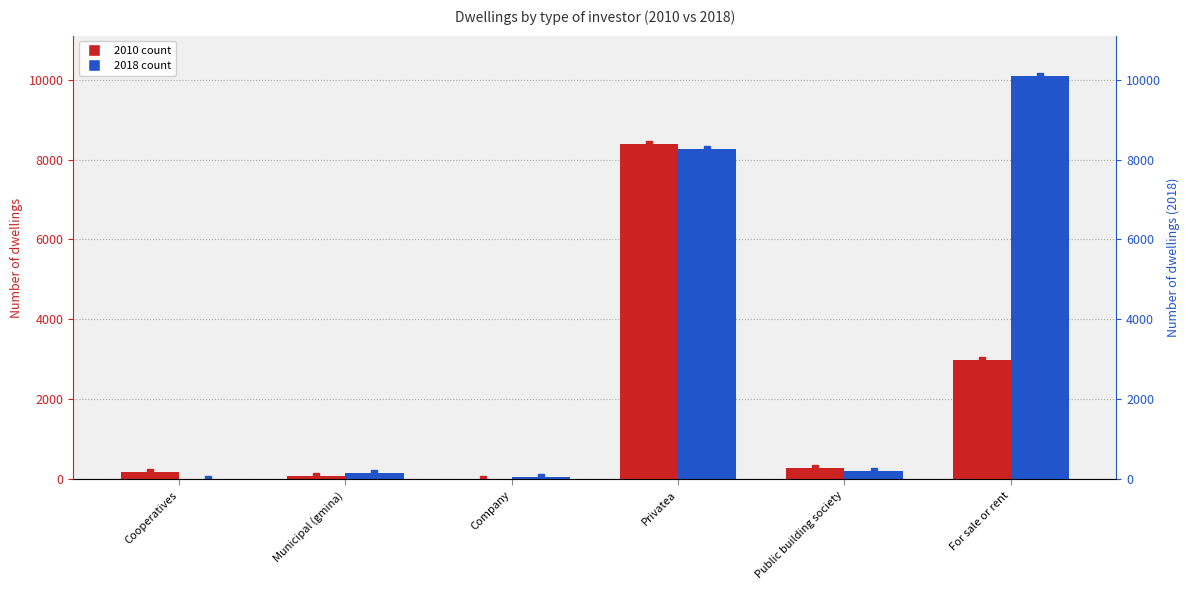

What is the average value of the 2018 series?

3134